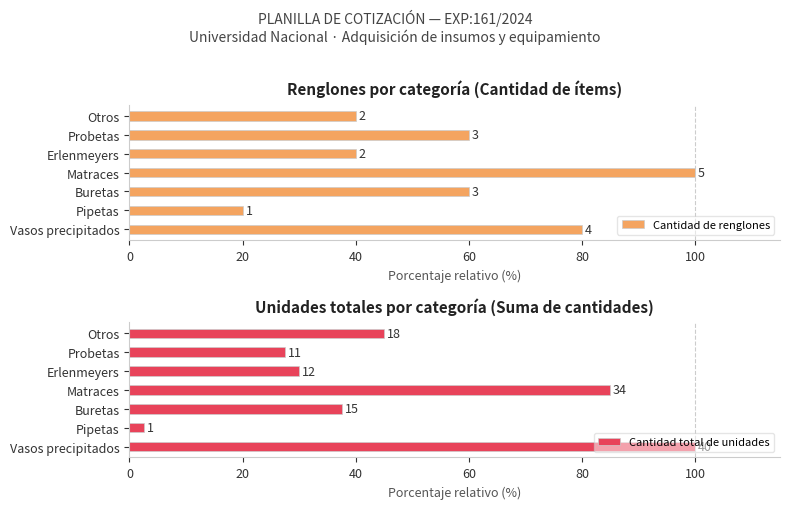

What is the value of the Cantidad total de unidades bar at the 4th from the left?

85.0